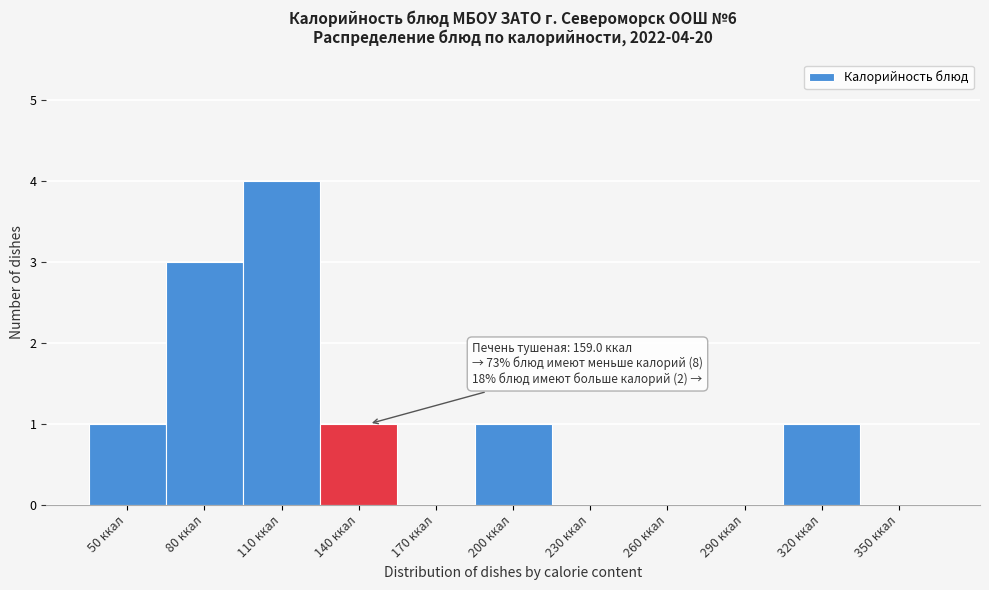

Reading left to right, extract all data points from this chart.

50 ккал=1	80 ккал=3	110 ккал=4	140 ккал=1	170 ккал=0	200 ккал=1	230 ккал=0	260 ккал=0	290 ккал=0	320 ккал=1	350 ккал=0